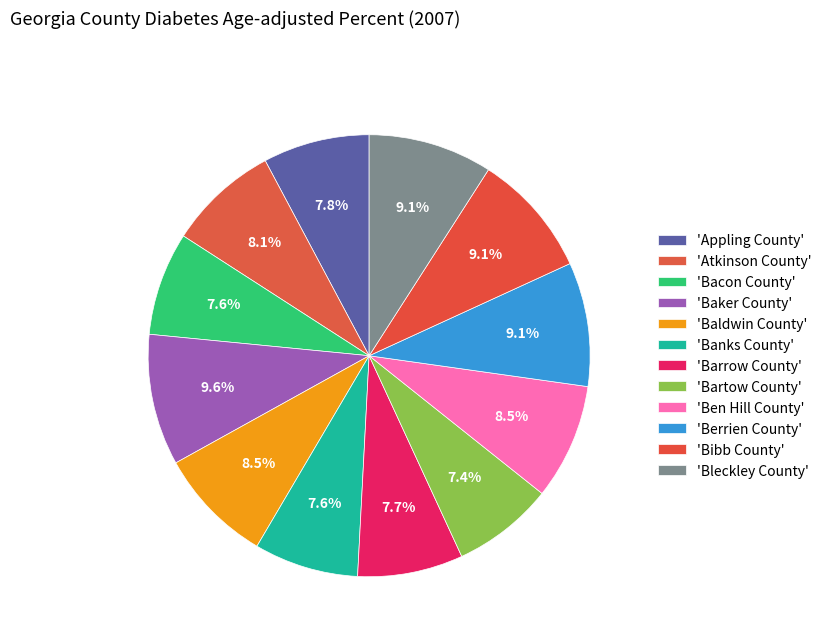

Does any single category account for the majority?

No